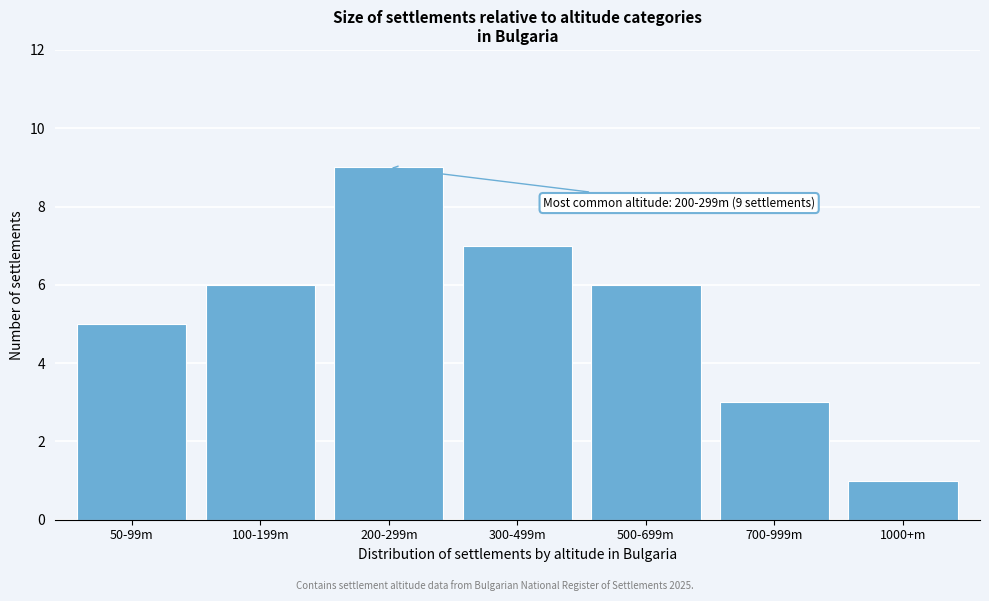

Reading left to right, list all the values displayed in this chart.

5	6	9	7	6	3	1